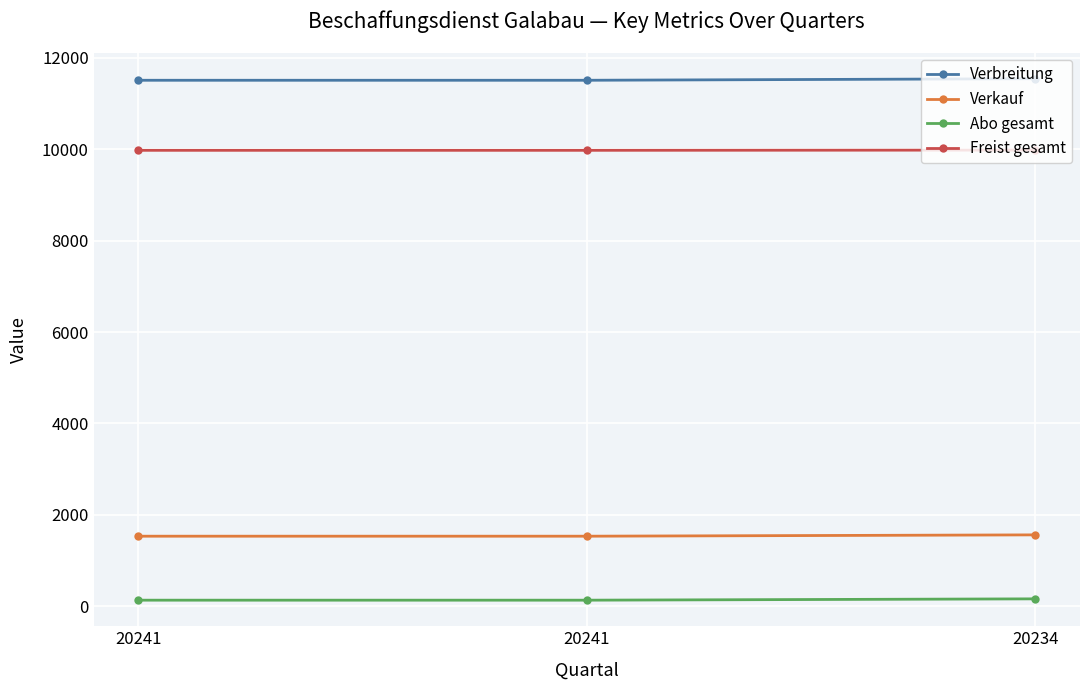

What is the minimum value for Verbreitung?

11510